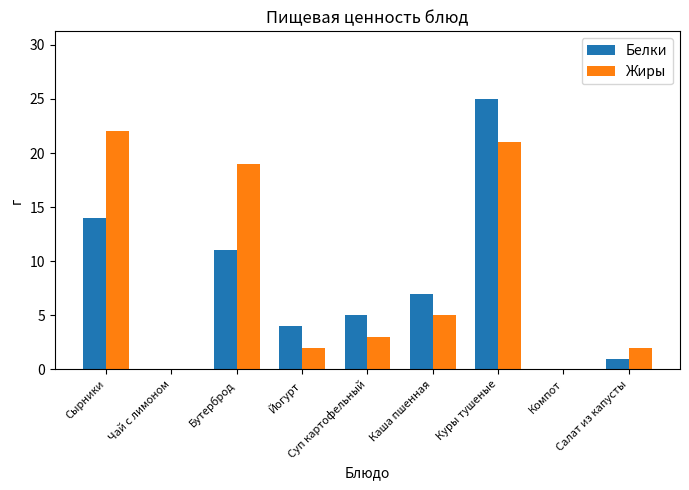

Reading left to right, extract all data points from this chart.

Белки: Сырники=14	Чай с лимоном=0	Бутерброд=11	Йогурт=4	Суп картофельный=5	Каша пшенная=7	Куры тушеные=25	Компот=0	Салат из капусты=1
Жиры: Сырники=22	Чай с лимоном=0	Бутерброд=19	Йогурт=2	Суп картофельный=3	Каша пшенная=5	Куры тушеные=21	Компот=0	Салат из капусты=2